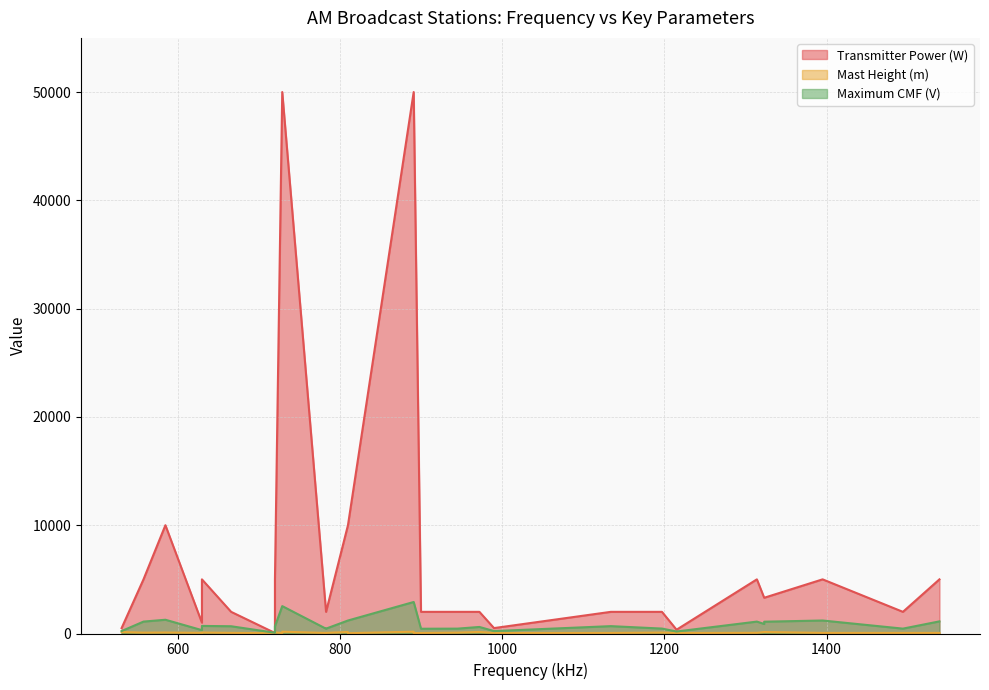

What is the sum of all Maximum CMF (V) values?

28695